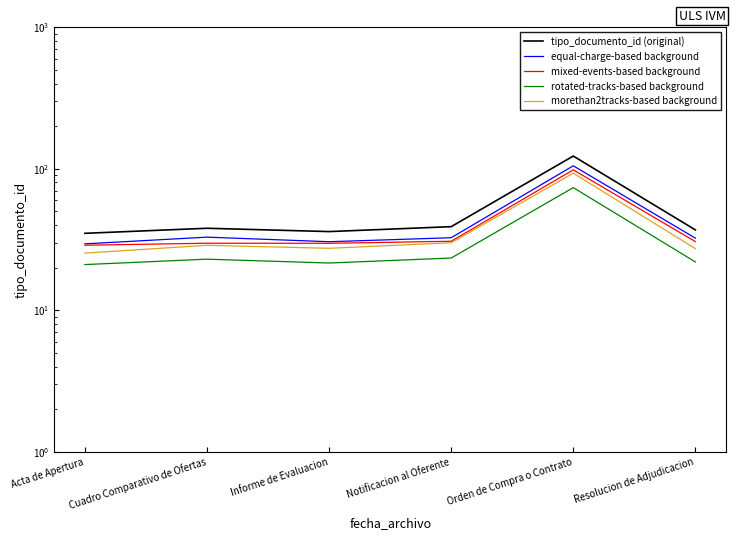

True or false: tipo_documento_id (original) and morethan2tracks-based background intersect in this chart.

False